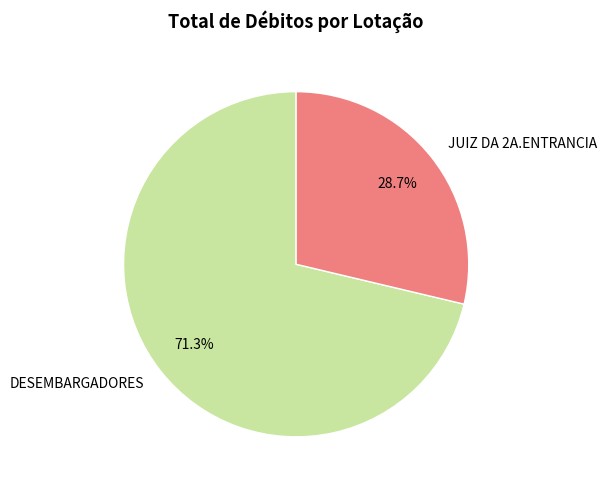

Combined, what portion of the pie is JUIZ DA 2A.ENTRANCIA and DESEMBARGADORES?

100.0%